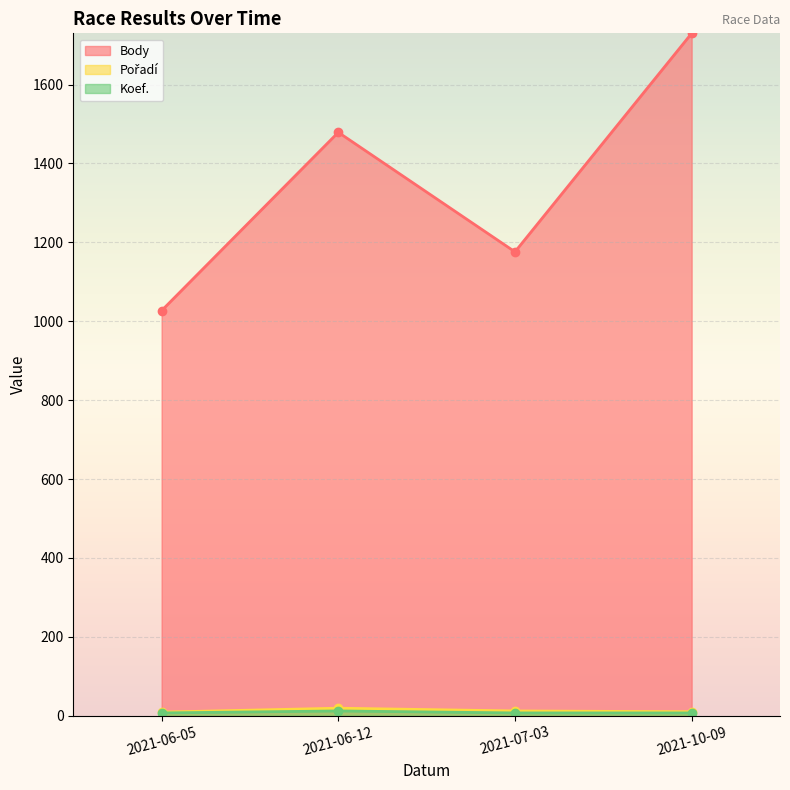

At 2021-10-09, list the series in order from smallest to largest.

Koef., Pořadí, Body